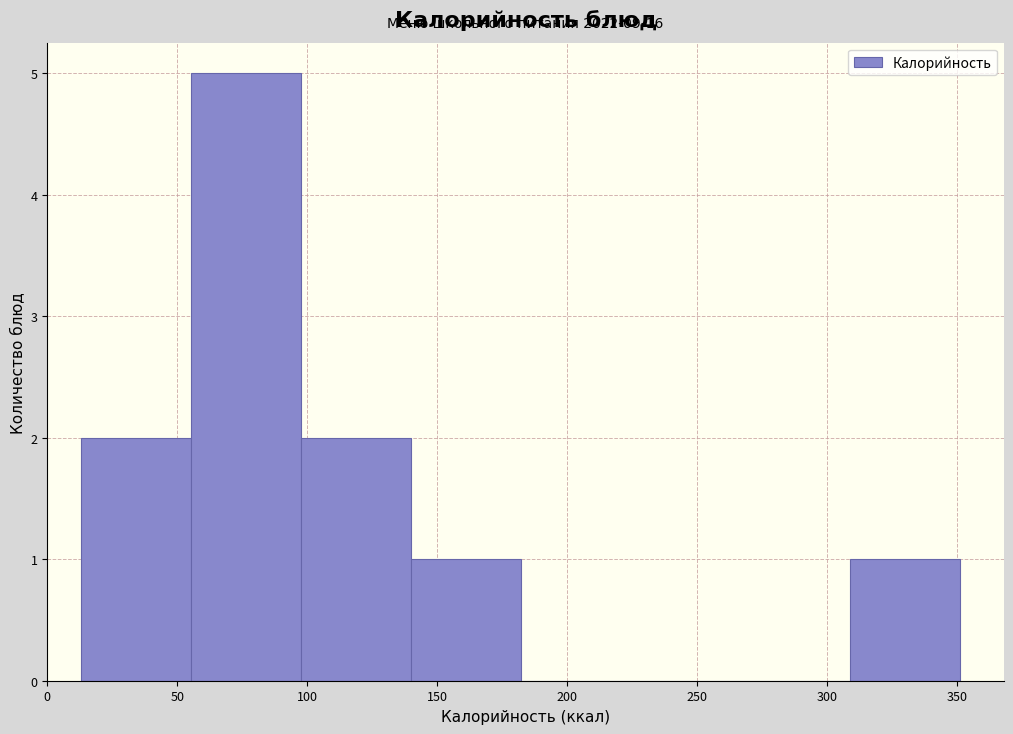

Over which range of the x-axis is the bar tallest?

55 to 100